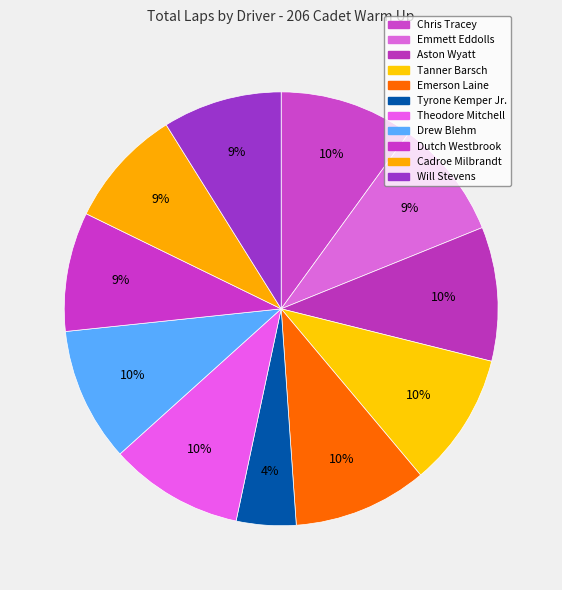

How many segments does this pie chart have?

11